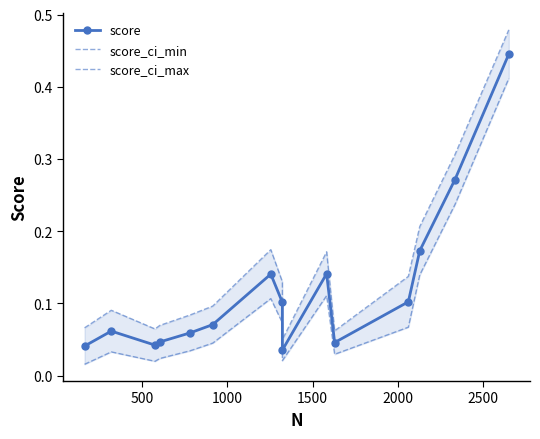

How many lines are shown in the chart?

3